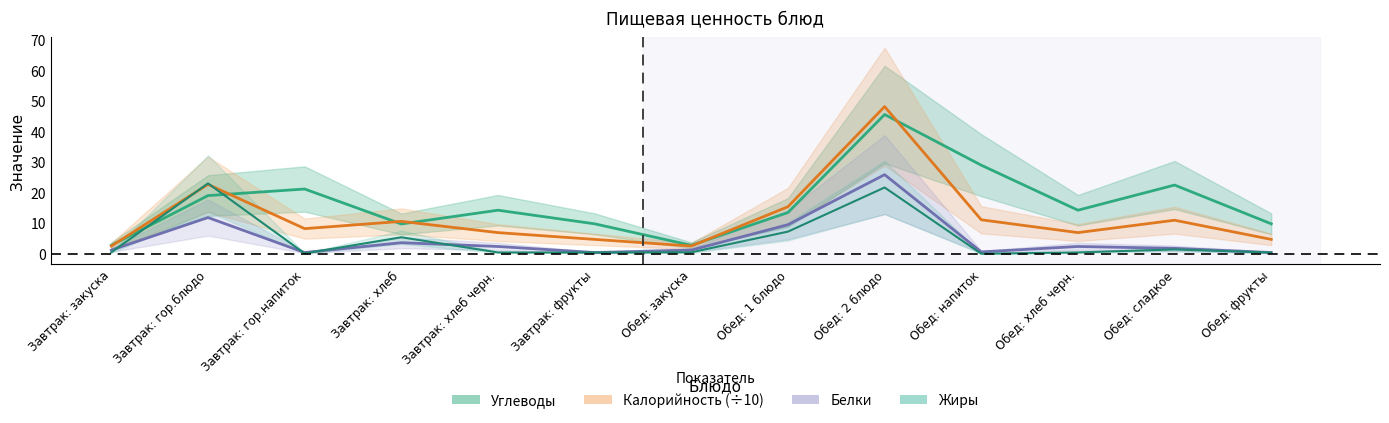

What is the average value of the Калорийность series?

12.0